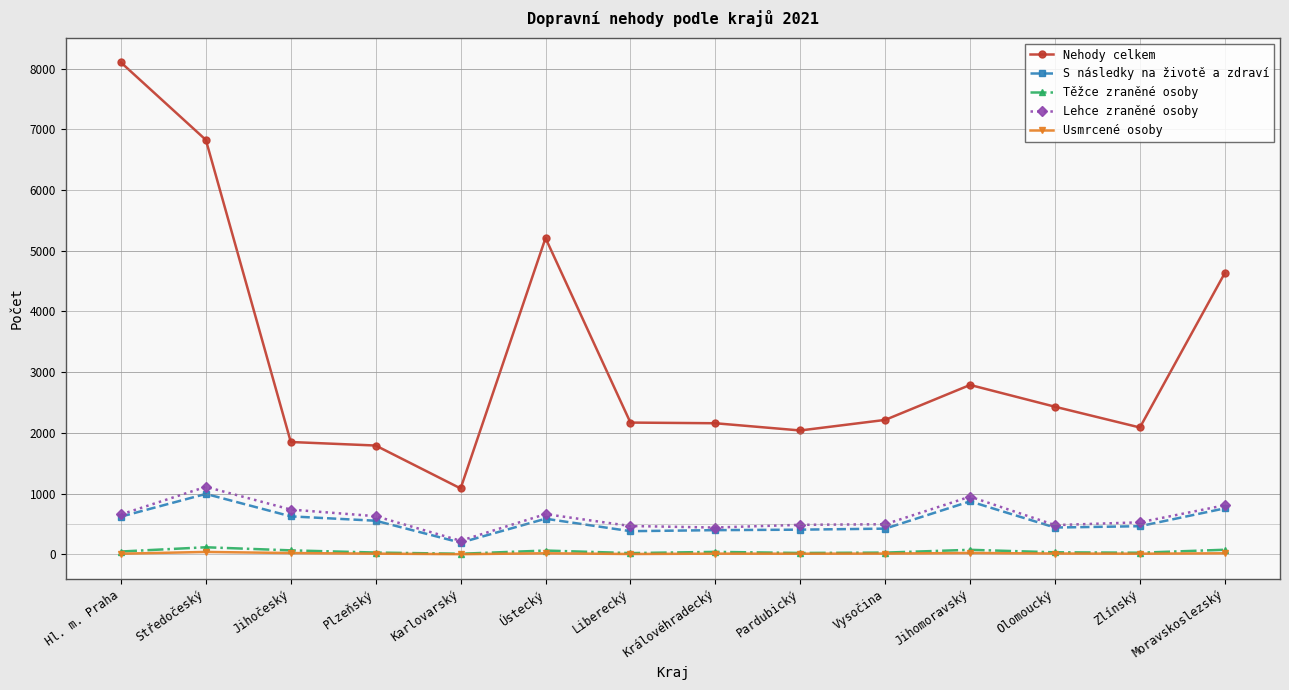

Between Středočeský and Moravskoslezský, which series saw the biggest shift?

Nehody celkem